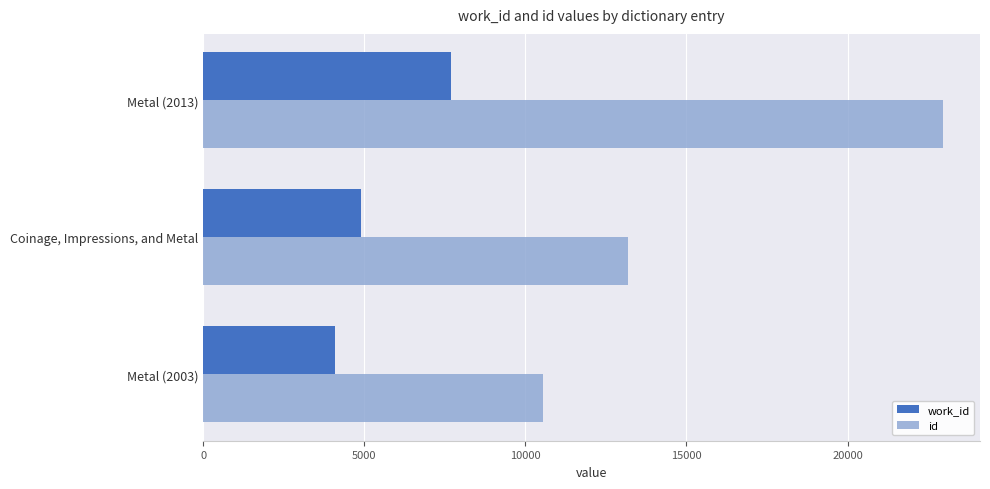

Rank the series by their average value, from lowest to highest.

work_id, id